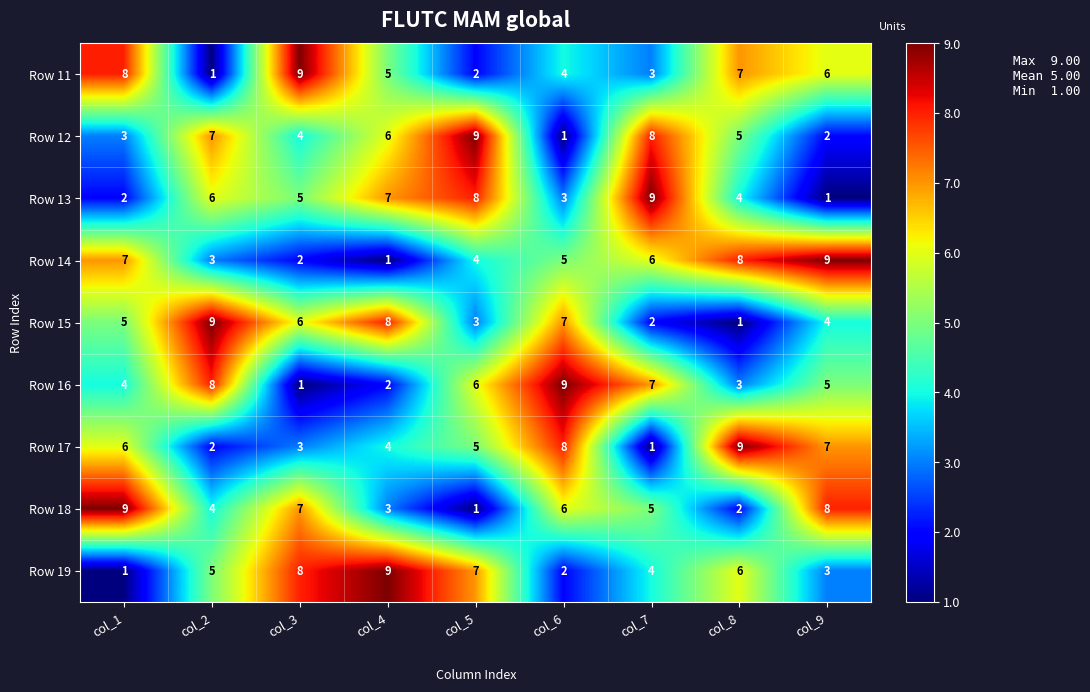

What is the sum of the Row 12 values at col_3 and col_2?

11